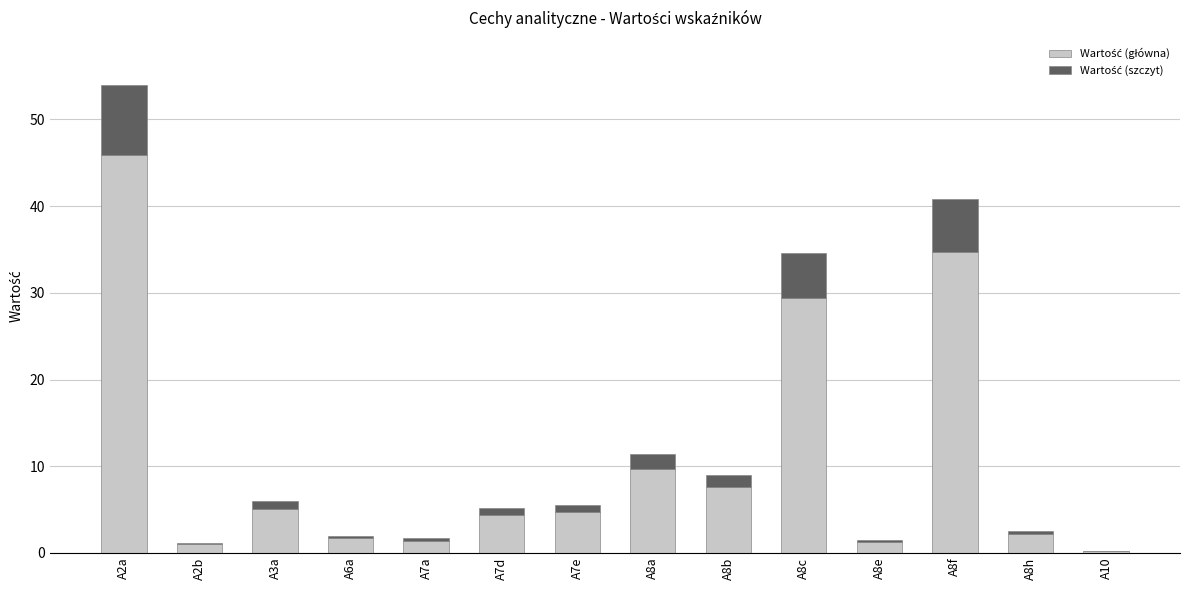

Are the bars grouped side by side (vs. stacked)?

No